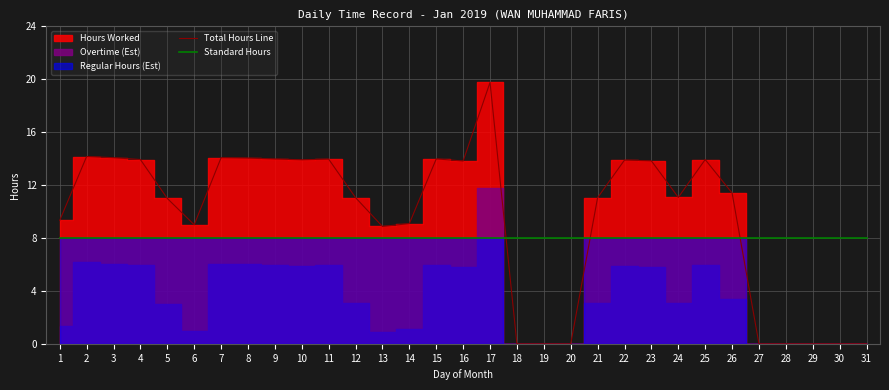

How many lines are shown in the chart?

2